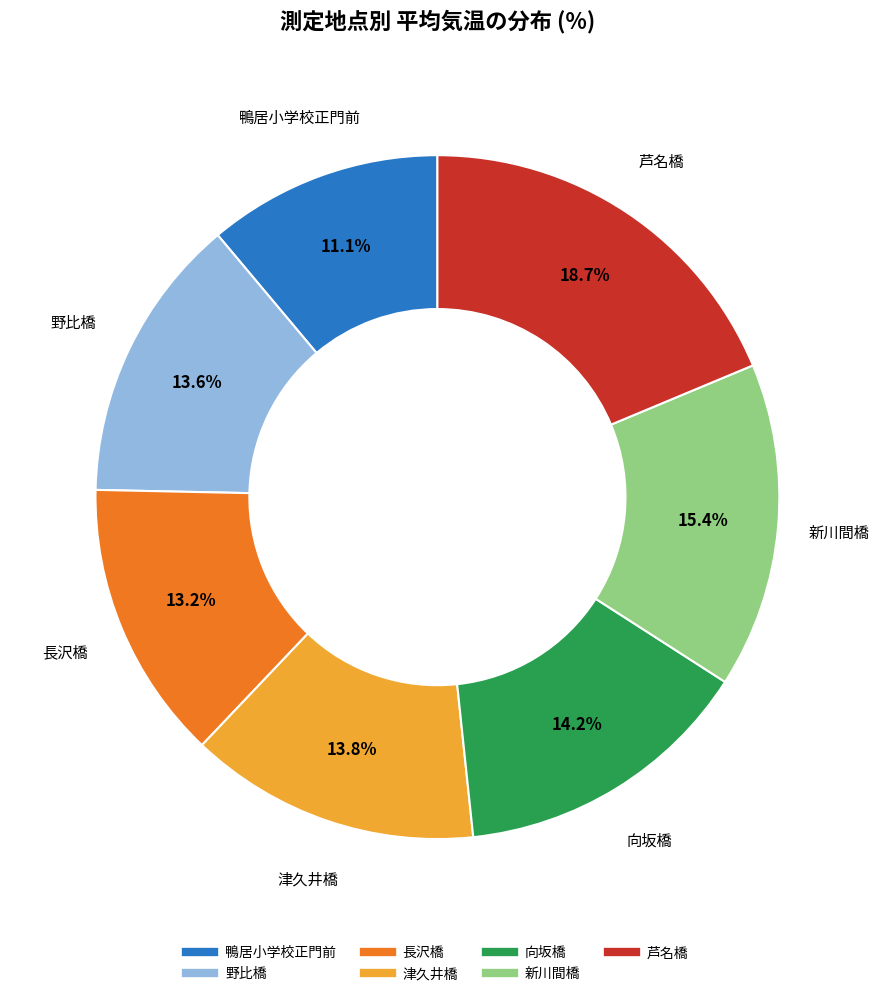

What percentage is NOT represented by 野比橋?

86.4%